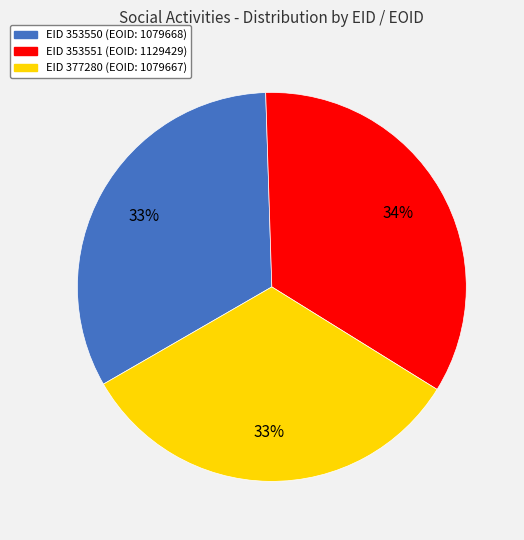

Approximately how many times larger is the value at EID 353550 (EOID: 1079668) compared to EID 353551 (EOID: 1129429)?

1.0